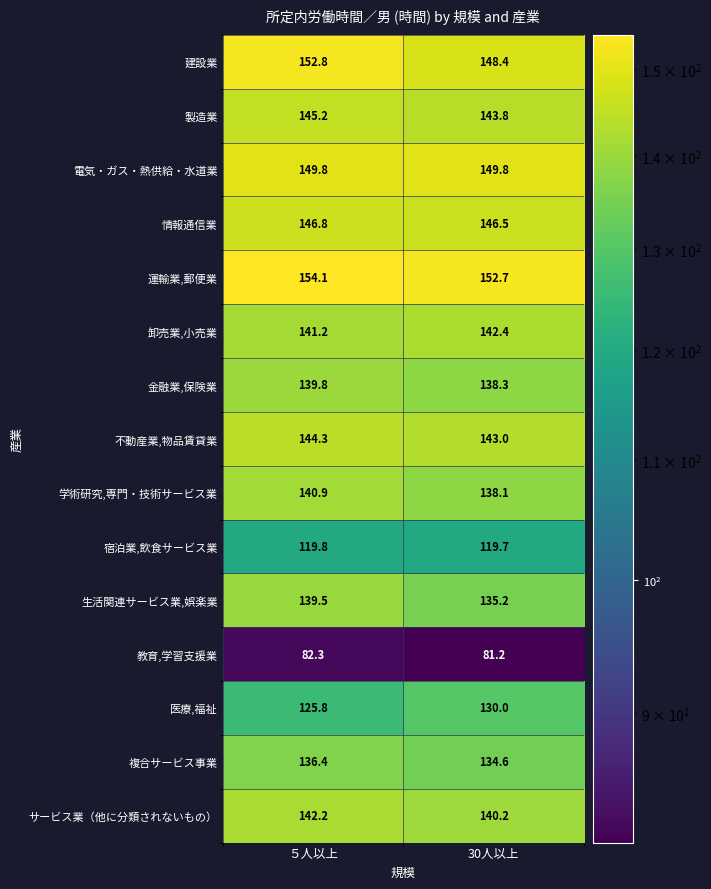

What value does the 電気・ガス・熱供給・水道業 series have at 30人以上?

149.8